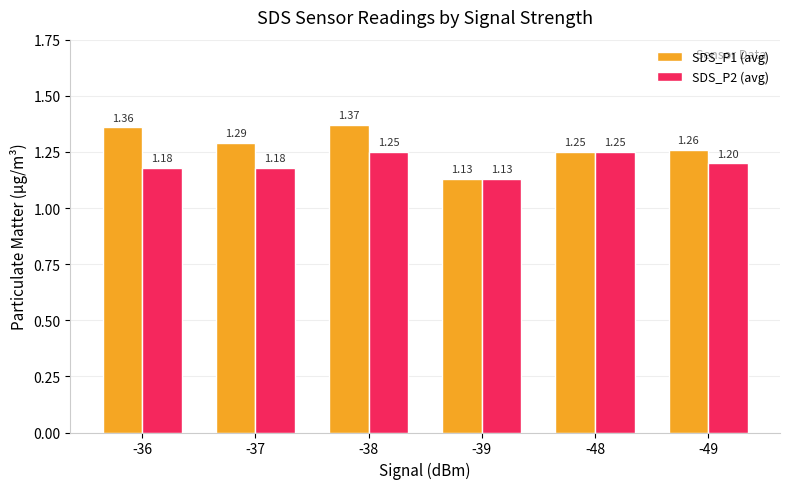

Rank the series at -49 from highest to lowest value.

SDS_P1 (avg), SDS_P2 (avg)